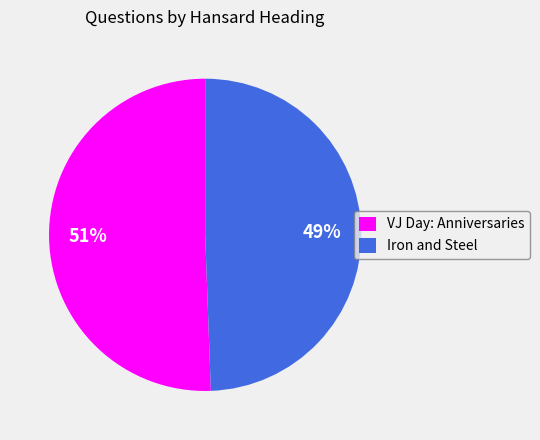

Is there a majority slice in this chart?

Yes